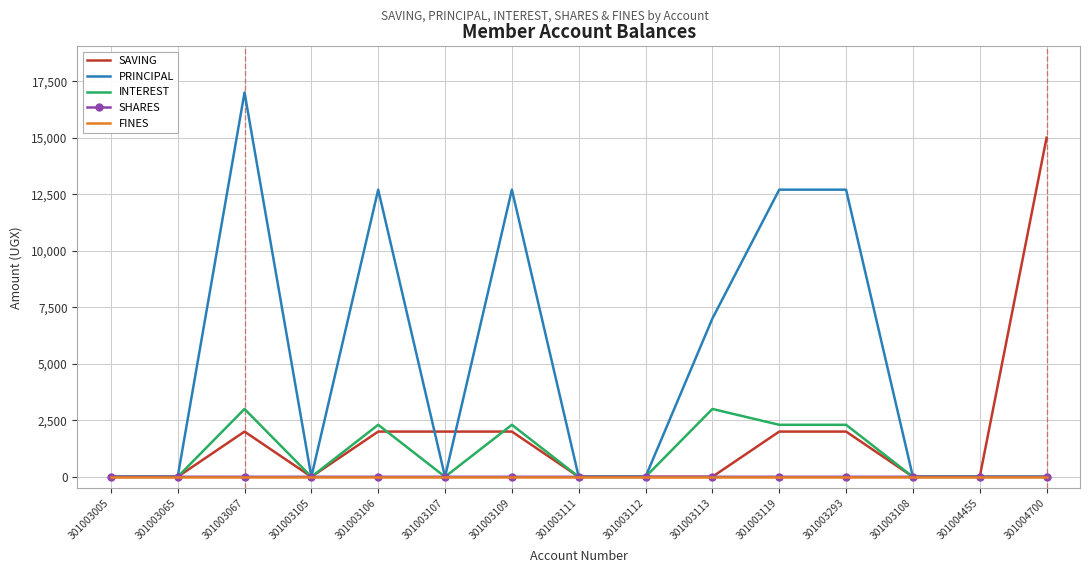

At which category does the chart reach its peak across all series?

301003067